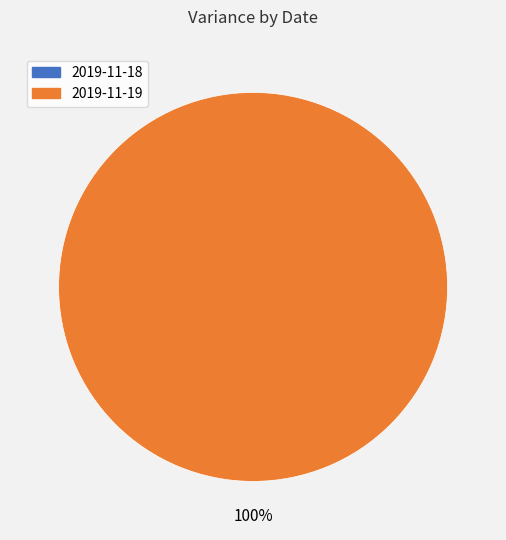

What is the total percentage of 2019-11-19 and 2019-11-18?

100.0%